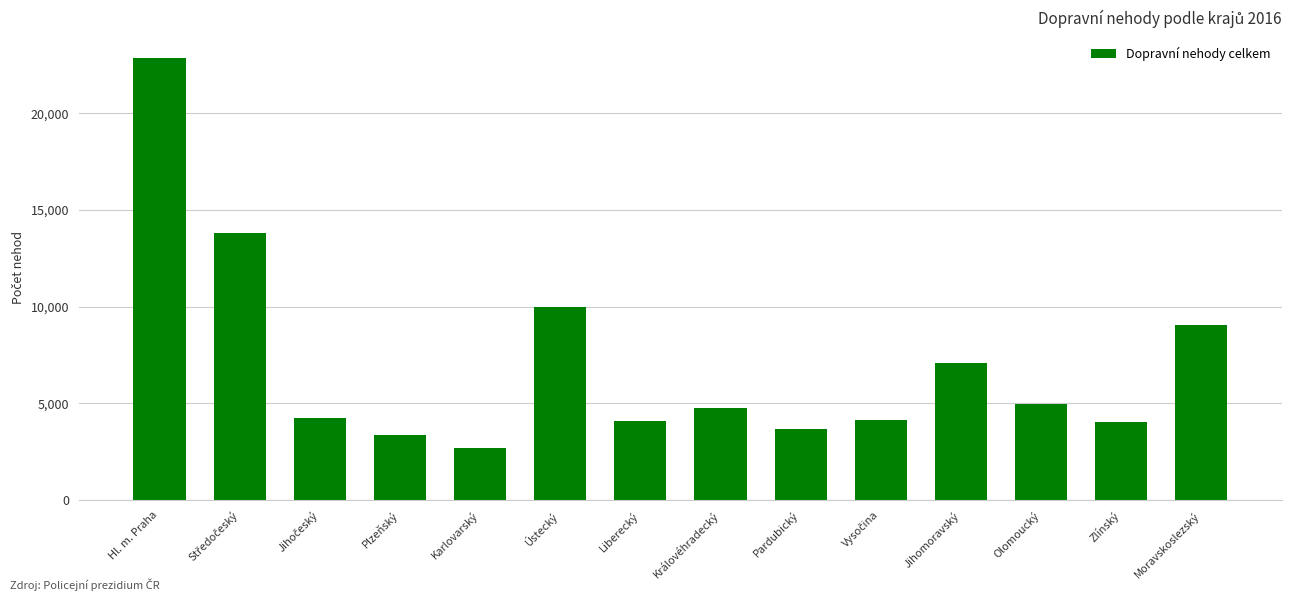

Are the bars horizontal?

No